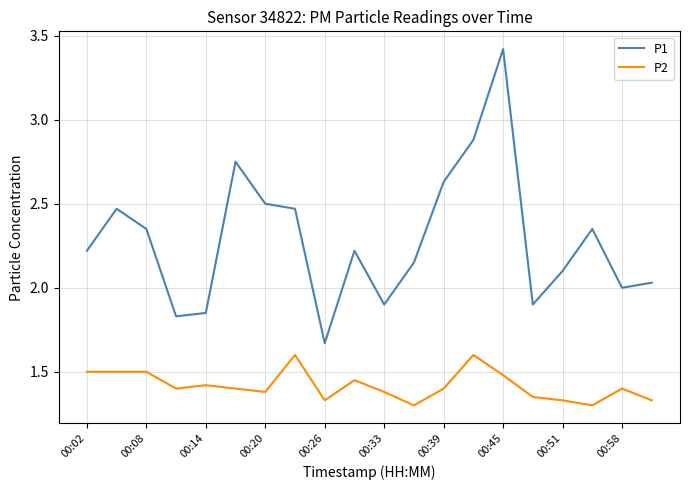

Which series has the widest spread of values?

P1